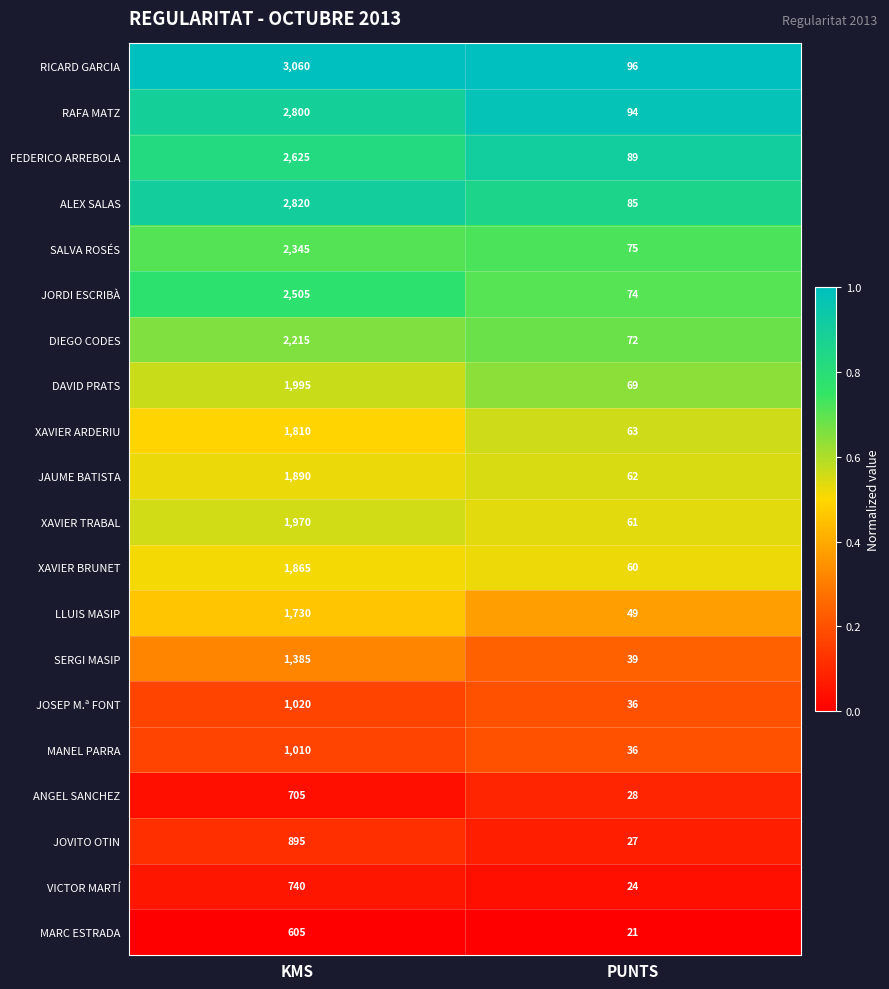

What is the difference between the maximum and minimum values in the JORDI ESCRIBÀ series?

2431